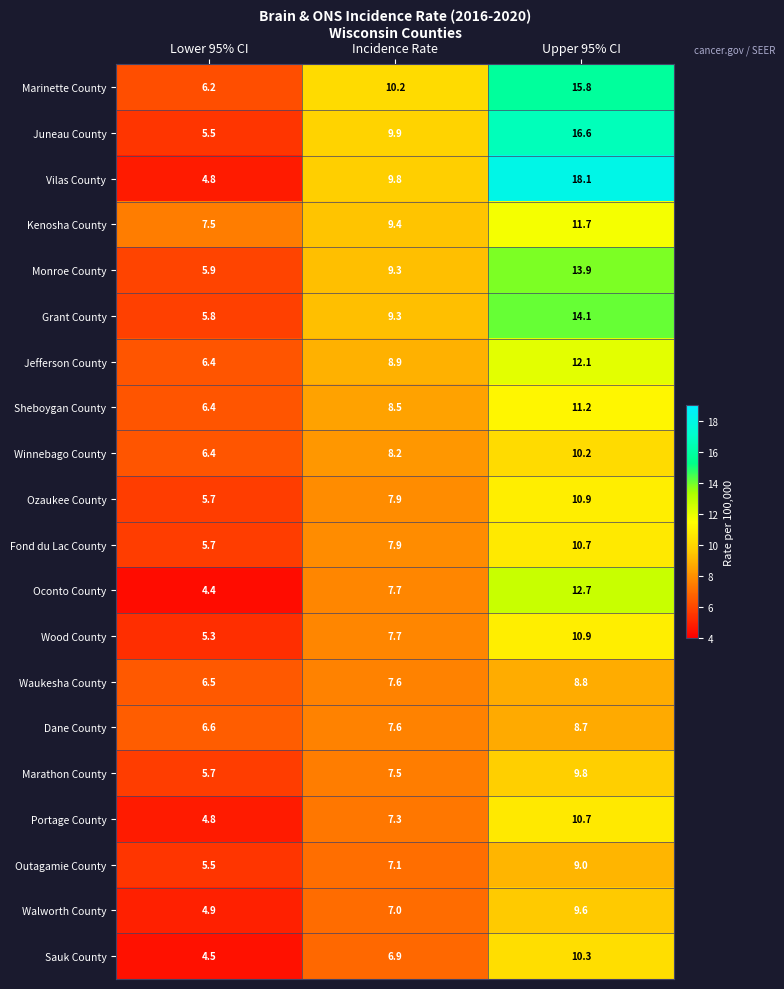

What is the spread (max minus min) of values at Lower 95% CI?

3.1